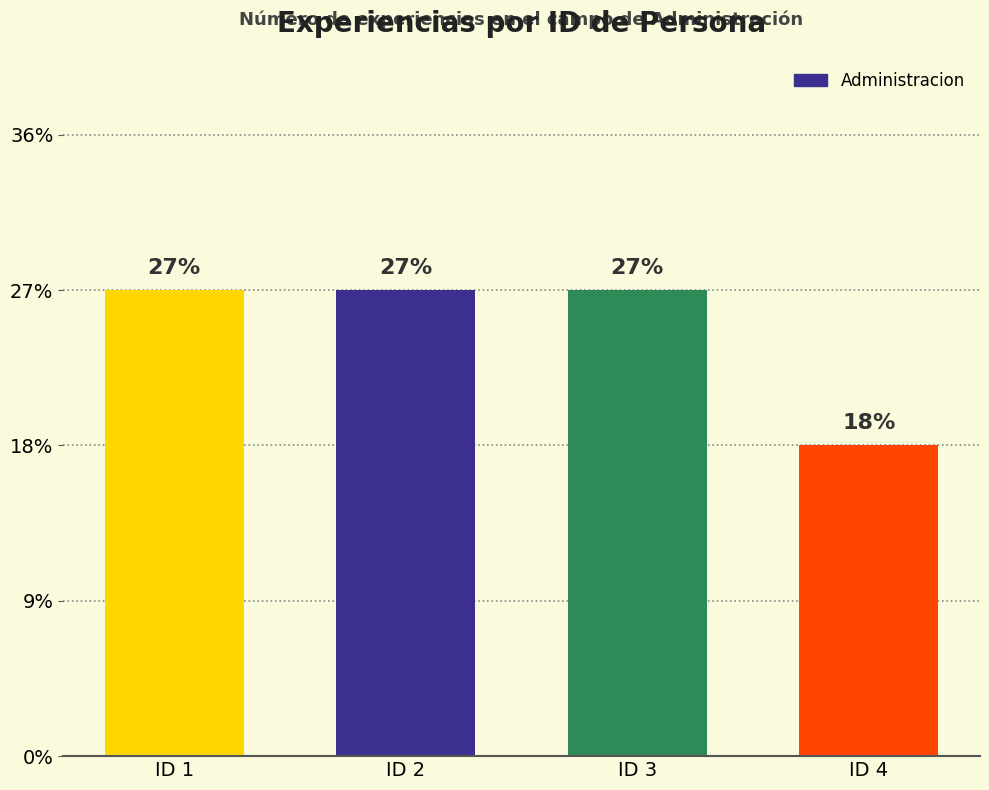

How many data points does each series have?

4